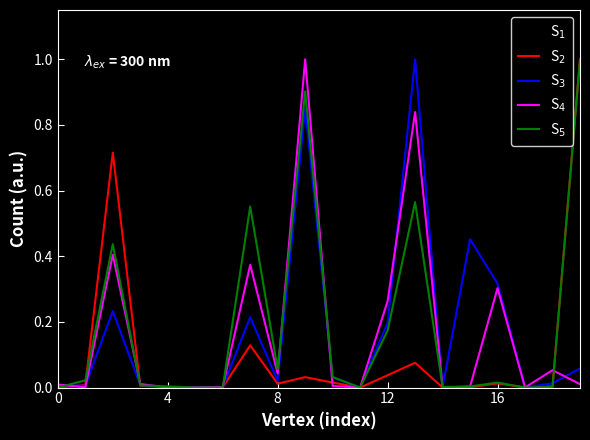

Count the number of data series in this chart.

5